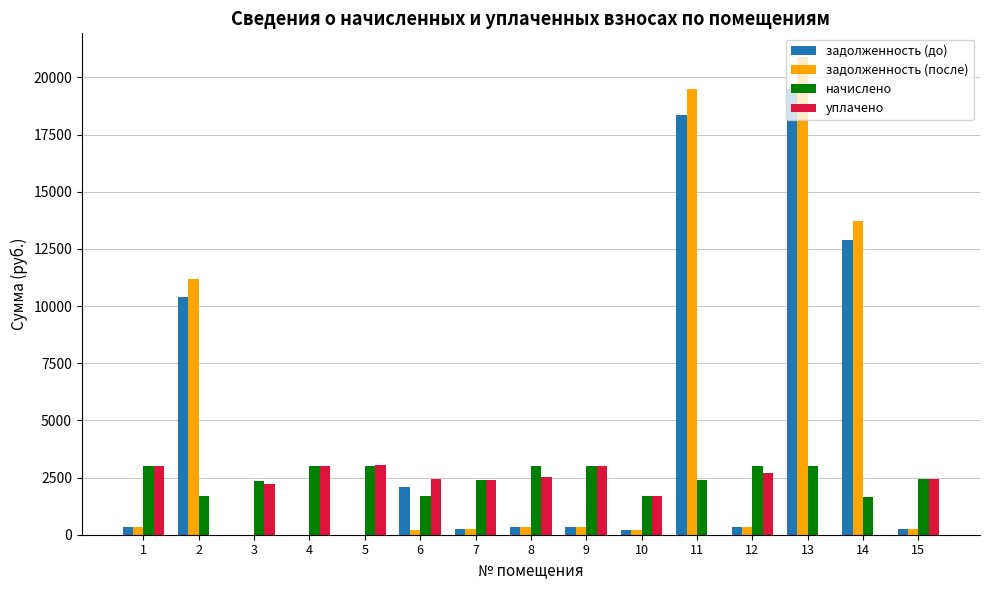

What is the sum of all начислено values?

37306.2